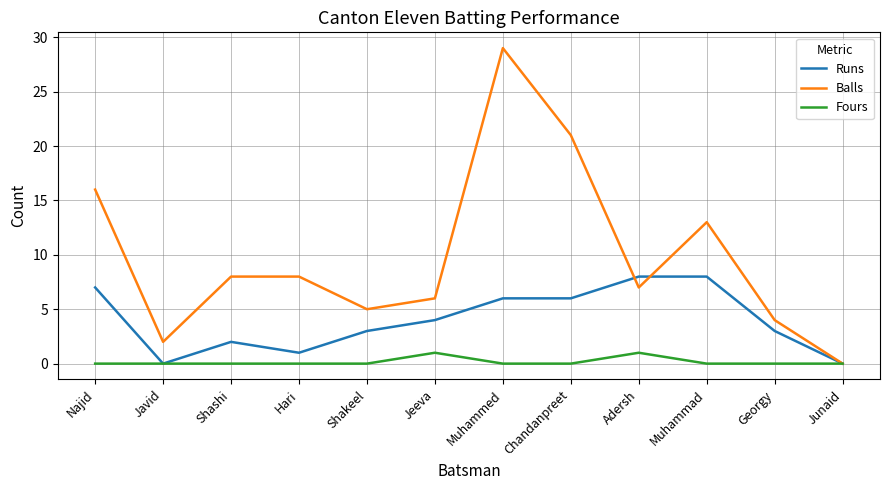

Where do Runs and Balls first cross each other?

Chandanpreet and Adersh